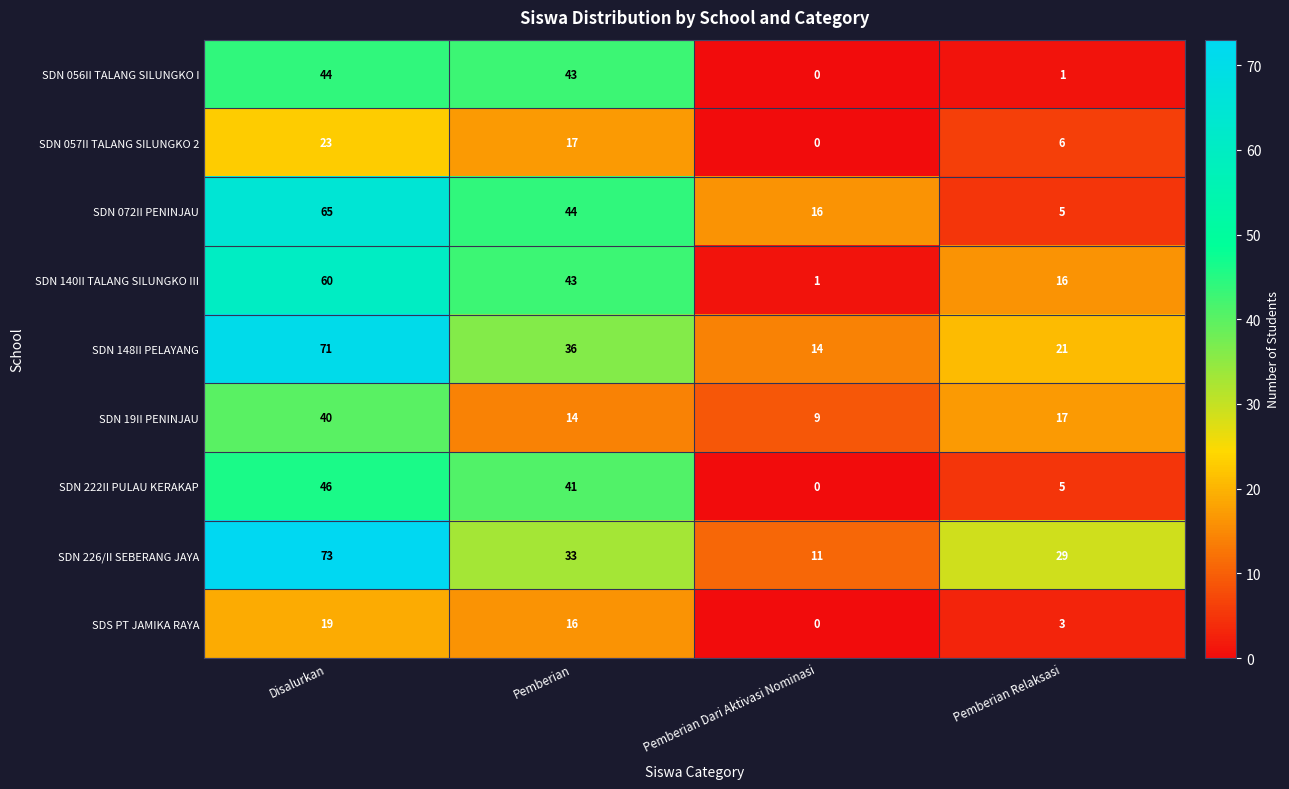

List the series in order of their peak value, highest first.

SDN 226/II SEBERANG JAYA, SDN 148II PELAYANG, SDN 072II PENINJAU, SDN 140II TALANG SILUNGKO III, SDN 222II PULAU KERAKAP, SDN 056II TALANG SILUNGKO I, SDN 19II PENINJAU, SDN 057II TALANG SILUNGKO 2, SDS PT JAMIKA RAYA